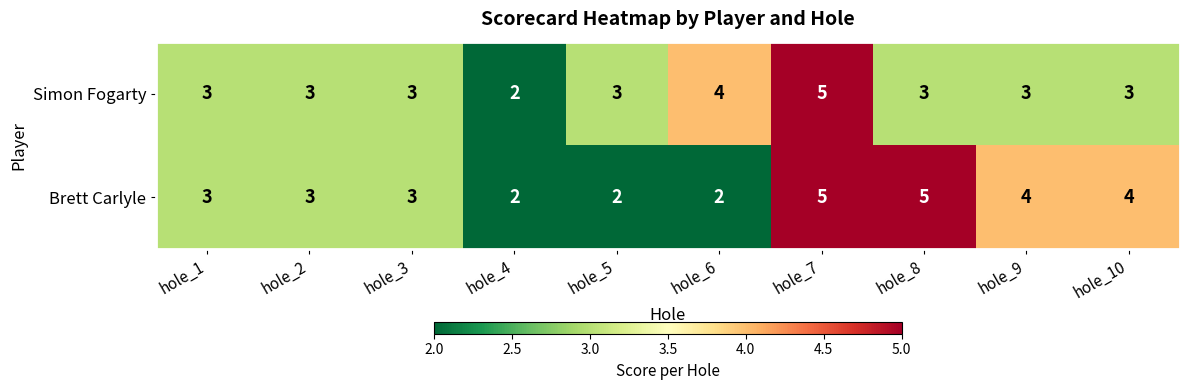

How many Simon Fogarty values are between 3 and 4?

8